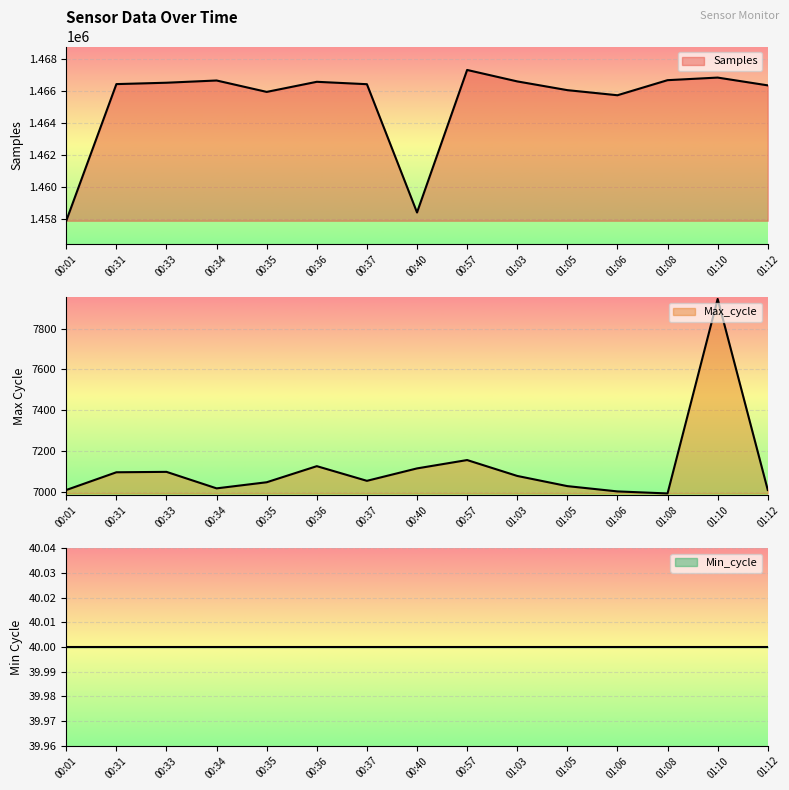

At which category does the chart reach its minimum across all series?

01:08